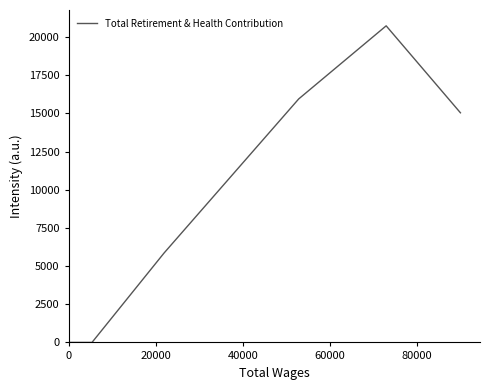

Count the number of data series in this chart.

1